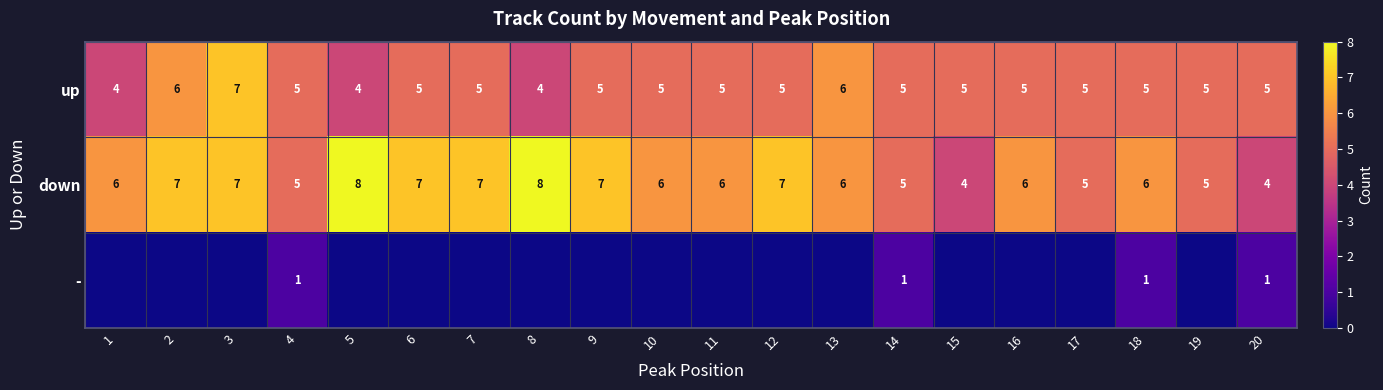

What is the sum of the up values at 14 and 12?

10